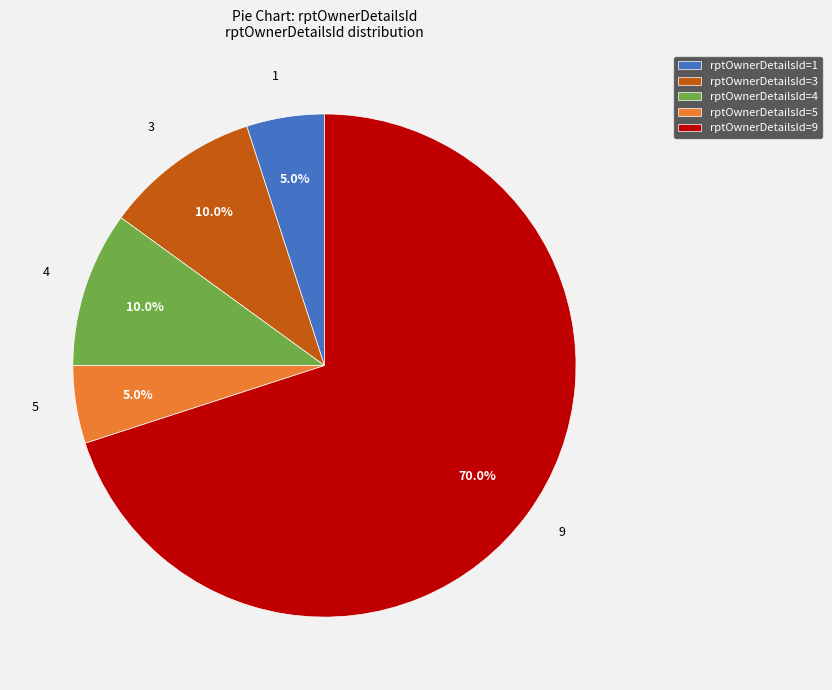

What is the largest slice in the pie chart?

rptOwnerDetailsId=9